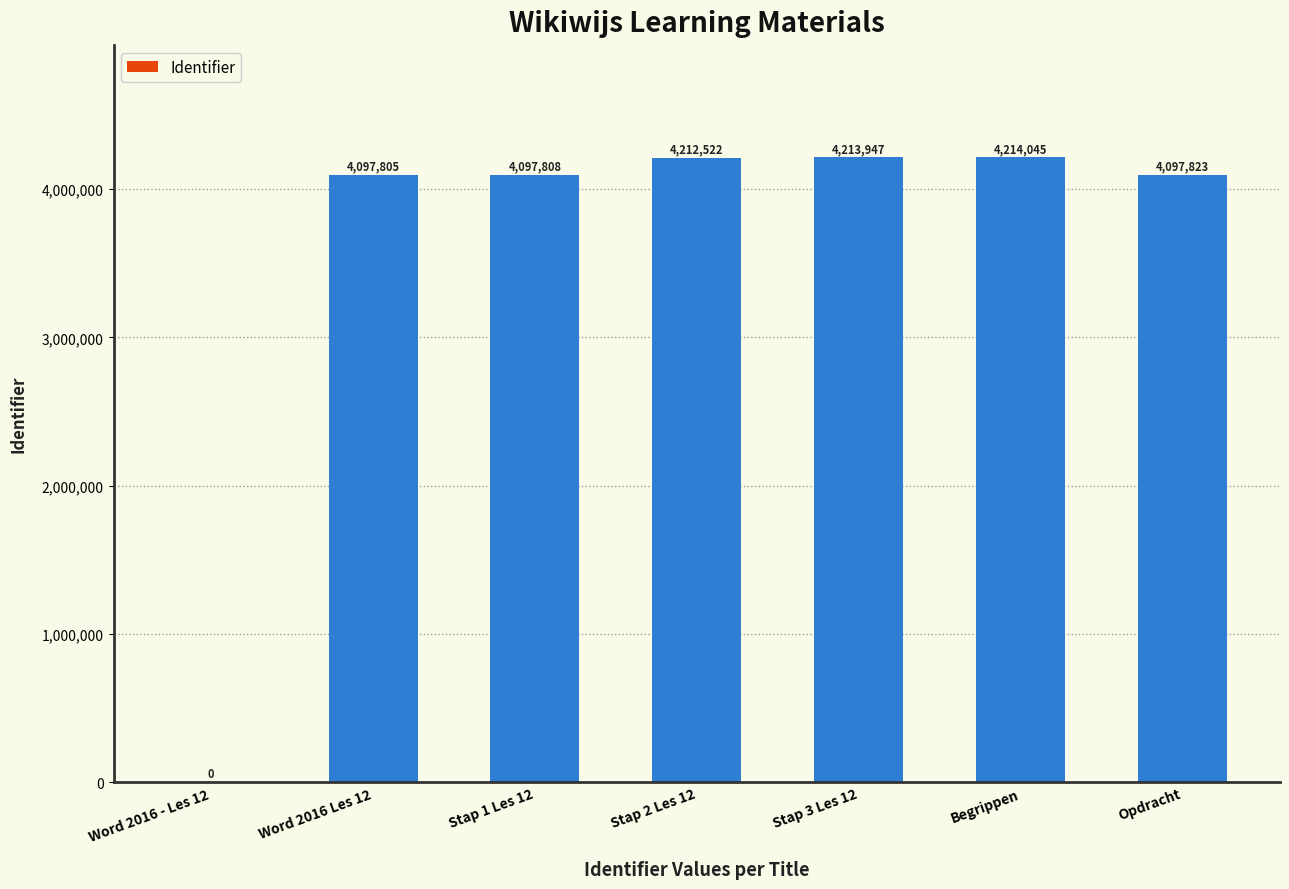

The chart shows a value of 4097823 at Opdracht. True or false?

True